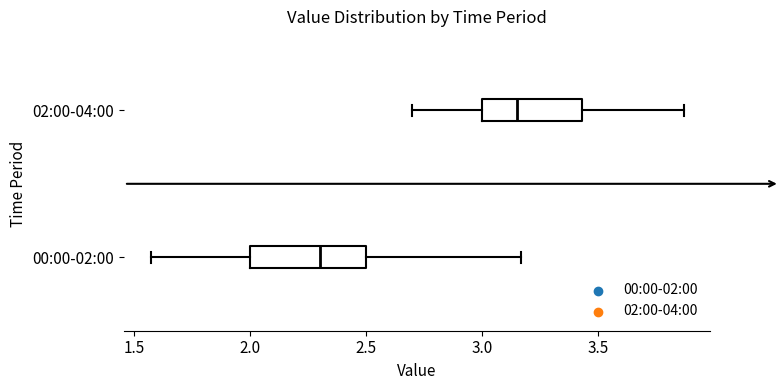

Where is the left edge of the box for 02:00-04:00 on the x-axis? The values are not printed on the chart, so give them approximately, as read against the axis.

3.00